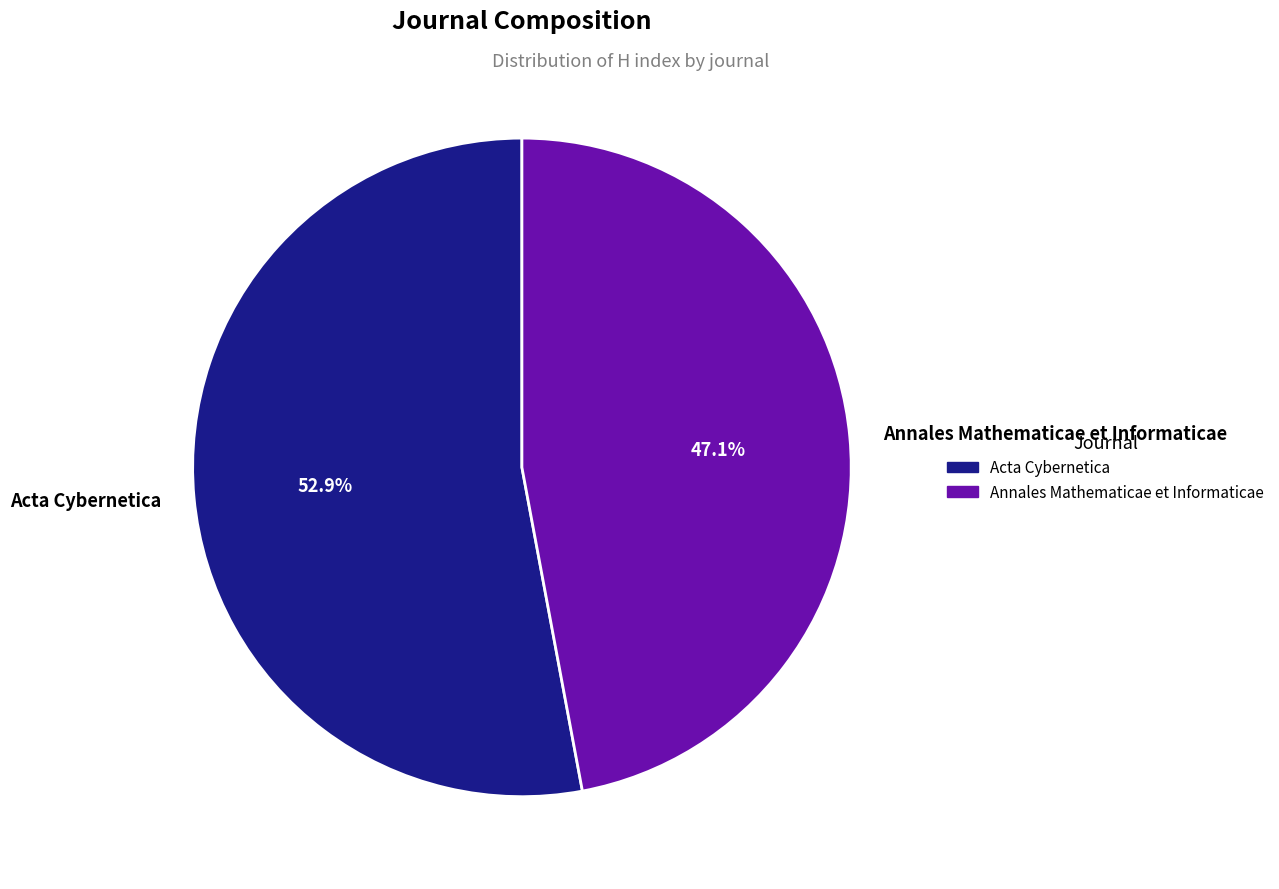

How many slices are in this pie chart?

2